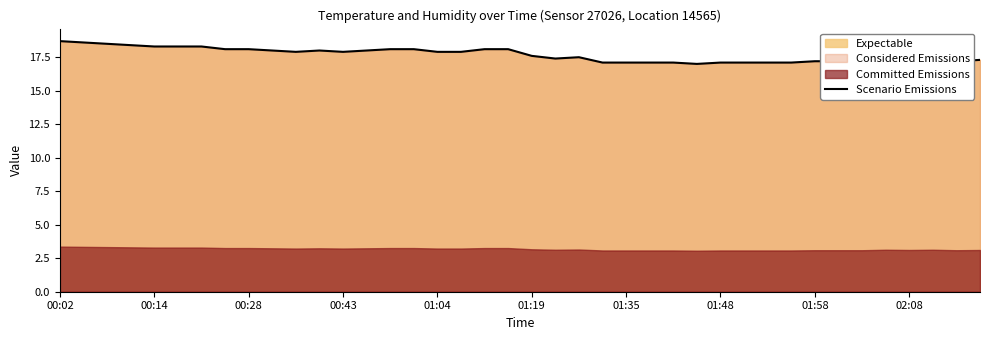

What is the maximum value for Scenario Emissions?

18.7